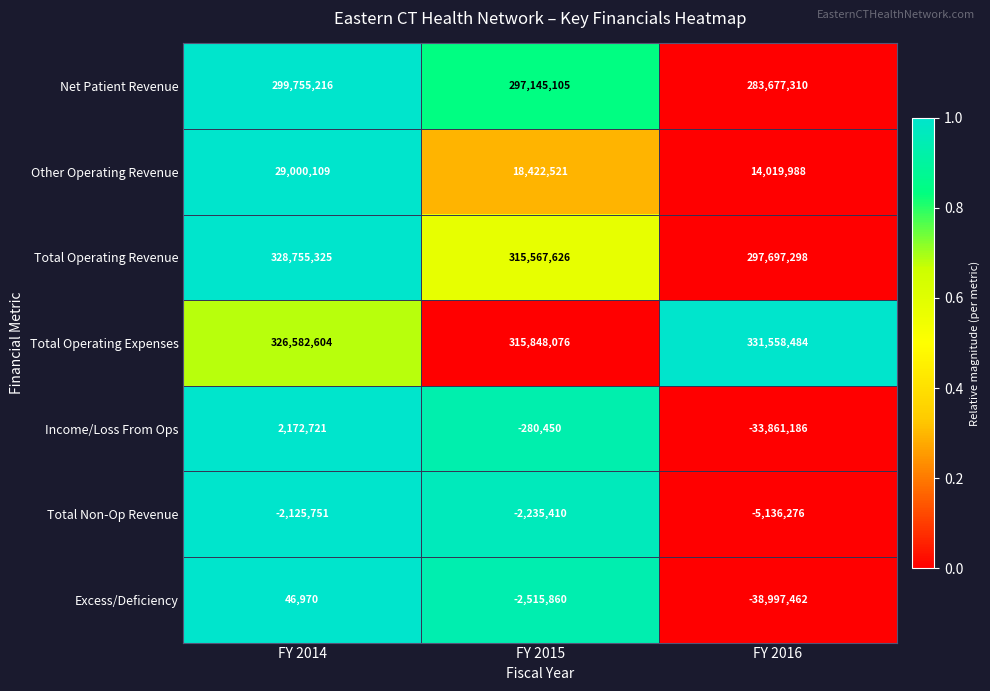

What is the average value of the Income/Loss From Ops series?

-10656305